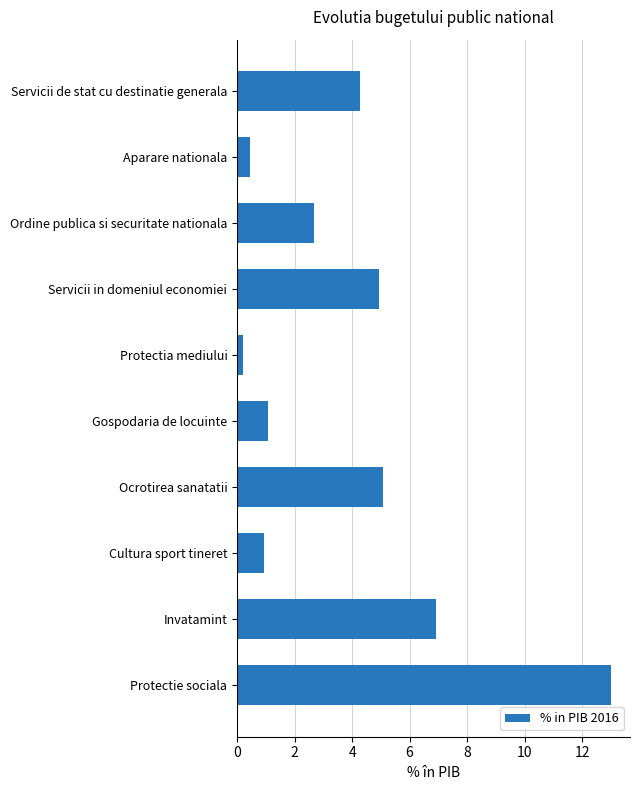

List the labels in order of value, smallest first.

Protectia mediului, Aparare nationala, Cultura sport tineret, Gospodaria de locuinte, Ordine publica si securitate nationala, Servicii de stat cu destinatie generala, Servicii in domeniul economiei, Ocrotirea sanatatii, Invatamint, Protectie sociala